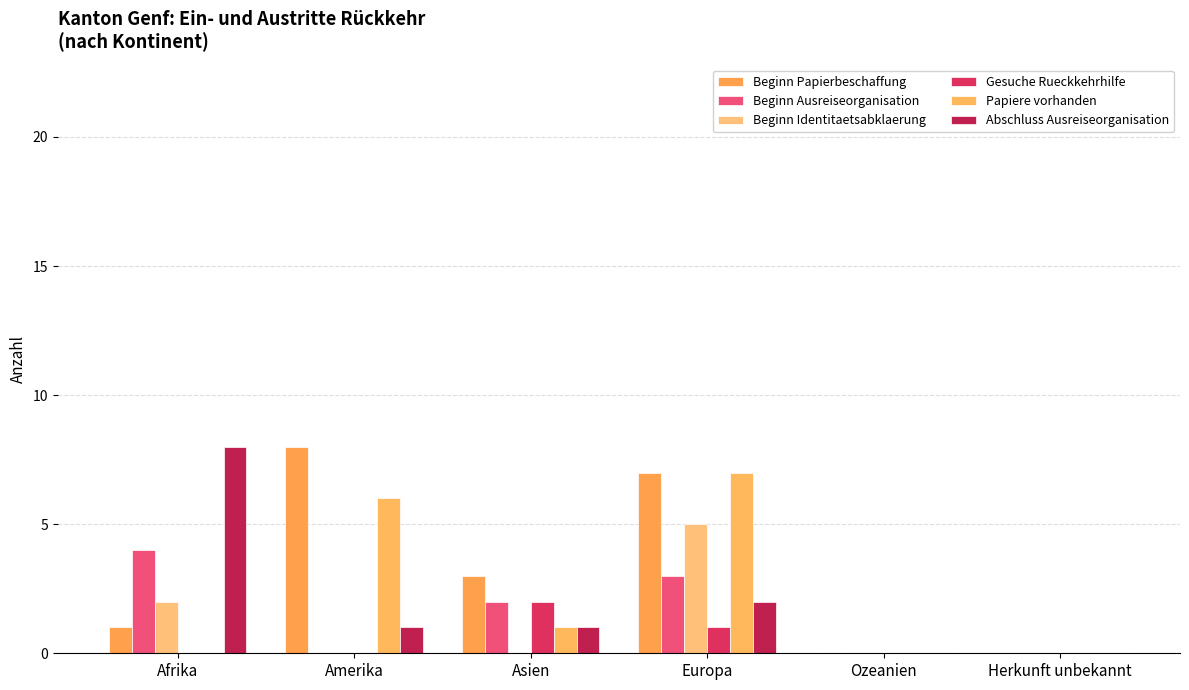

How many categories are shown in the chart?

6